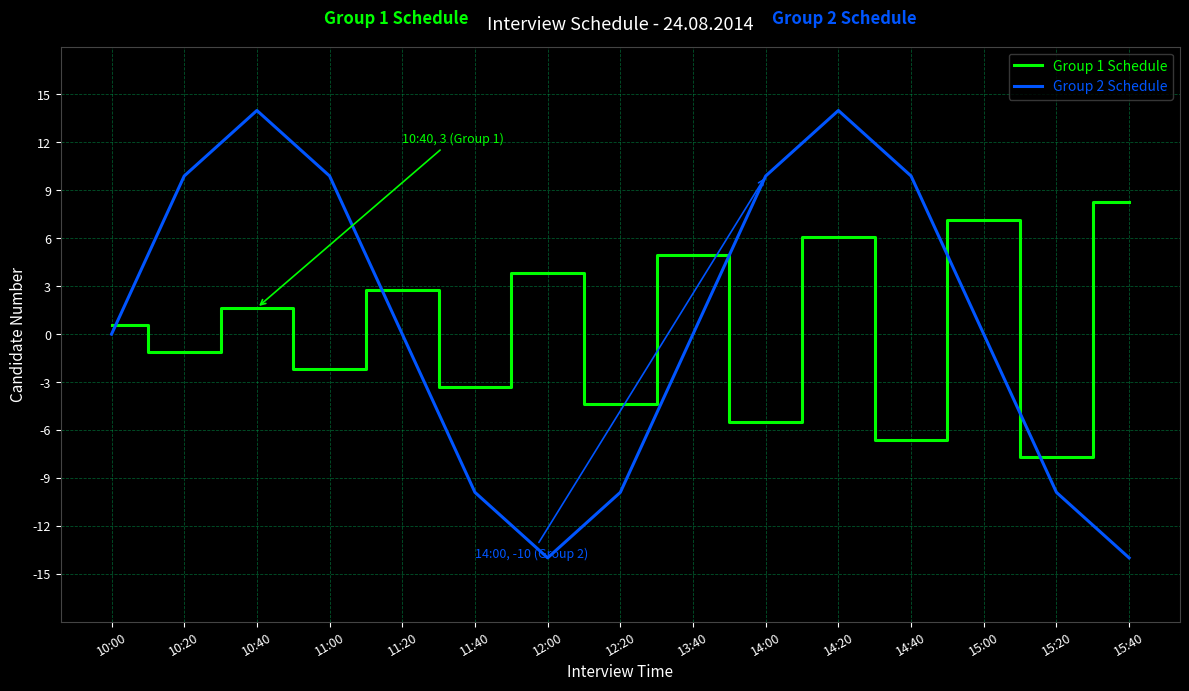

Which series has the largest range (max minus min)?

Group 2 Schedule